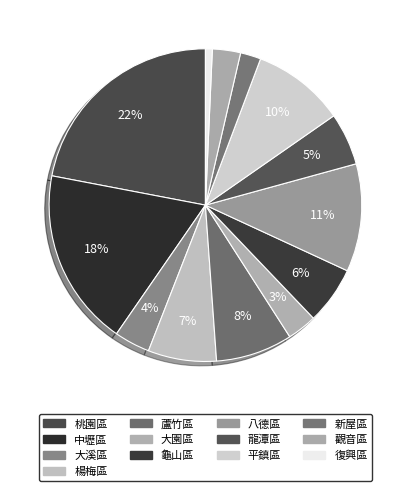

What is the ratio of the value at 龍潭區 to the value at 中壢區?

0.3